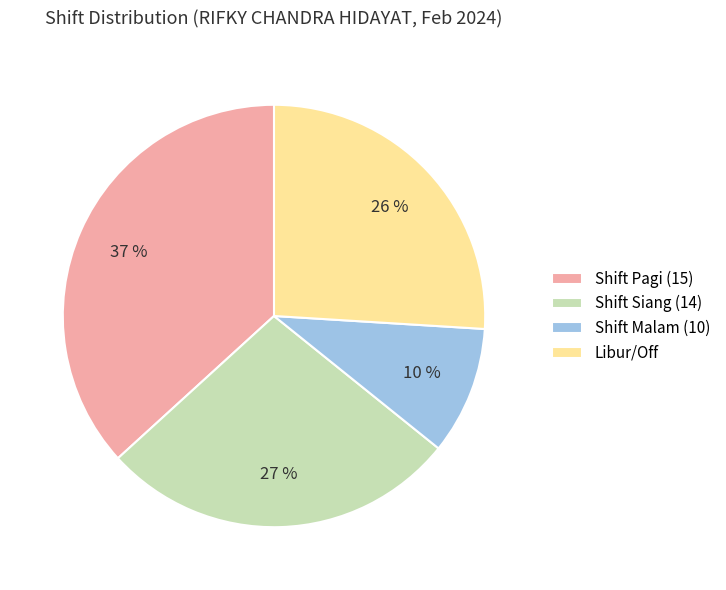

To the nearest percent, what percentage of the pie is Shift Malam (10)?

10%